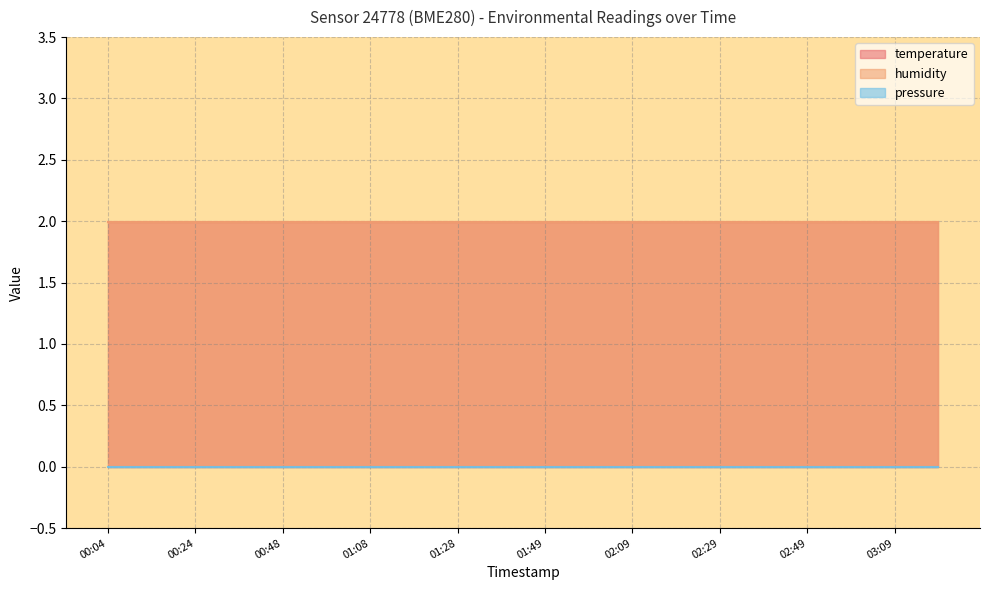

Which label corresponds to the largest value in the chart?

00:04